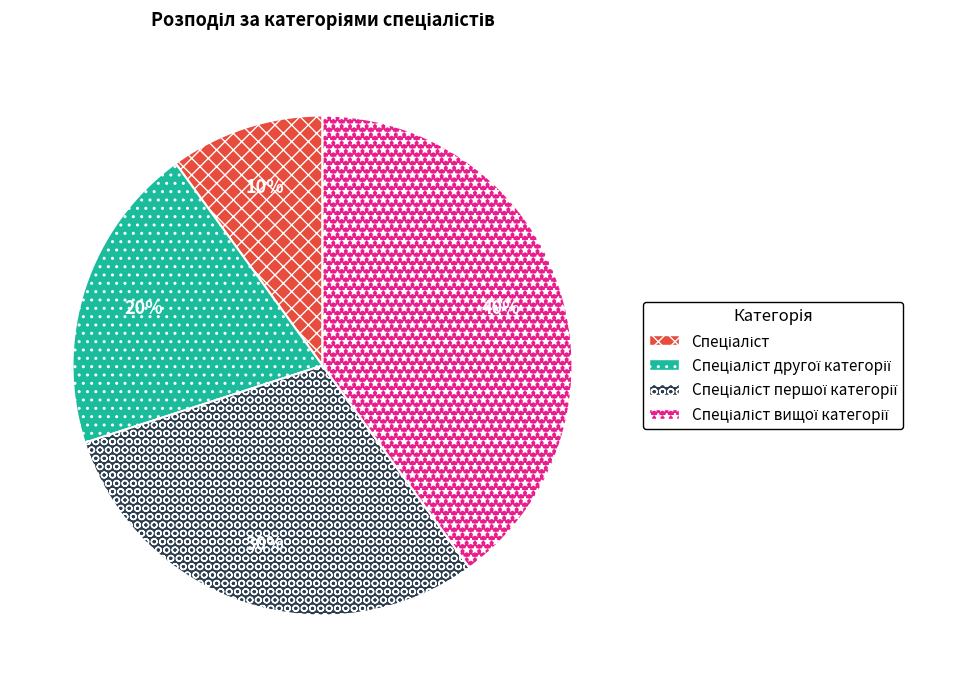

Is there any slice that represents more than half of the pie?

No